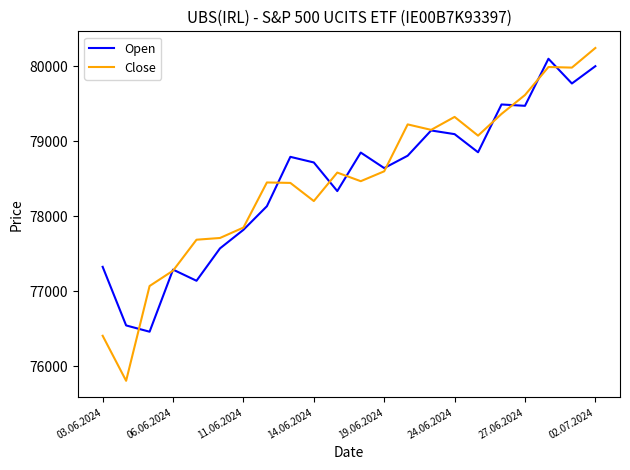

Which series has the largest range (max minus min)?

Close